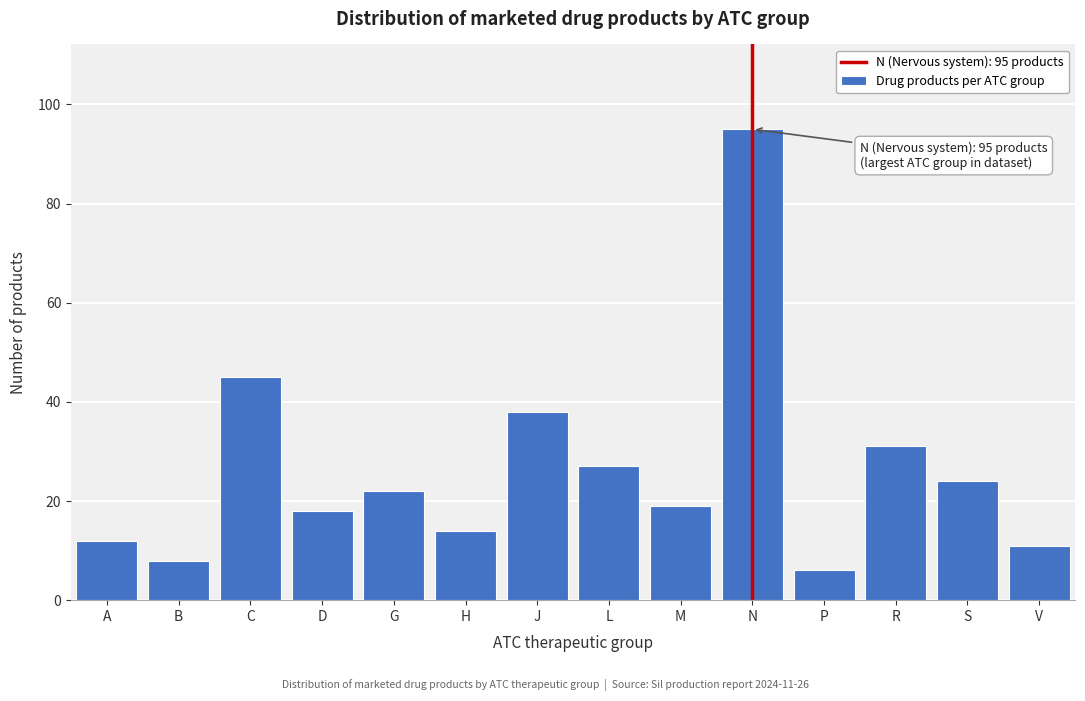

Reading right to left, transcribe all the data shown in this chart.

V=11	S=24	R=31	P=6	N=95	M=19	L=27	J=38	H=14	G=22	D=18	C=45	B=8	A=12